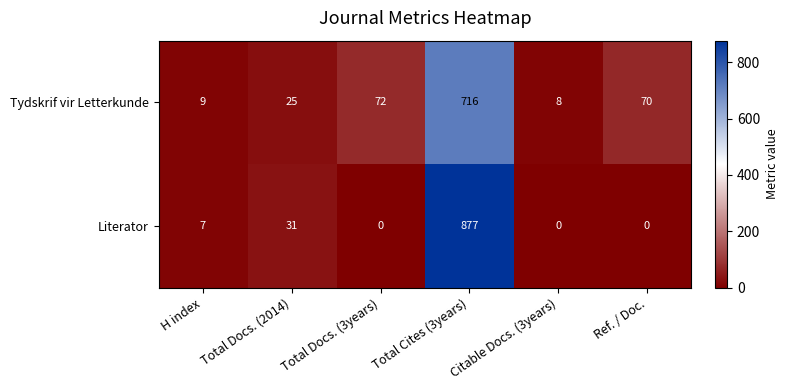

Which category has the highest value in the Tydskrif vir Letterkunde series?

Total Cites (3years)